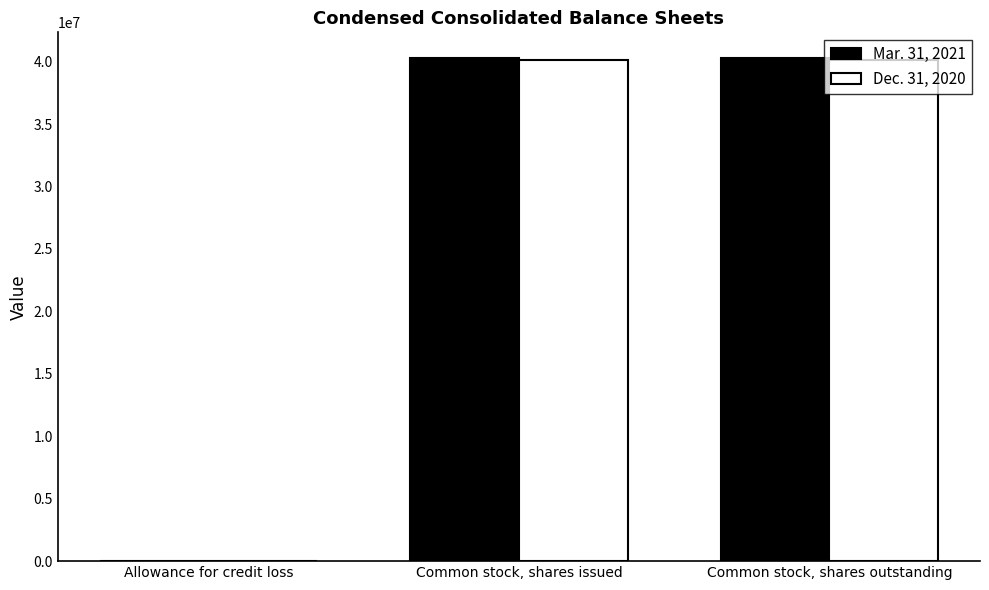

Which series has the largest range (max minus min)?

Mar. 31, 2021